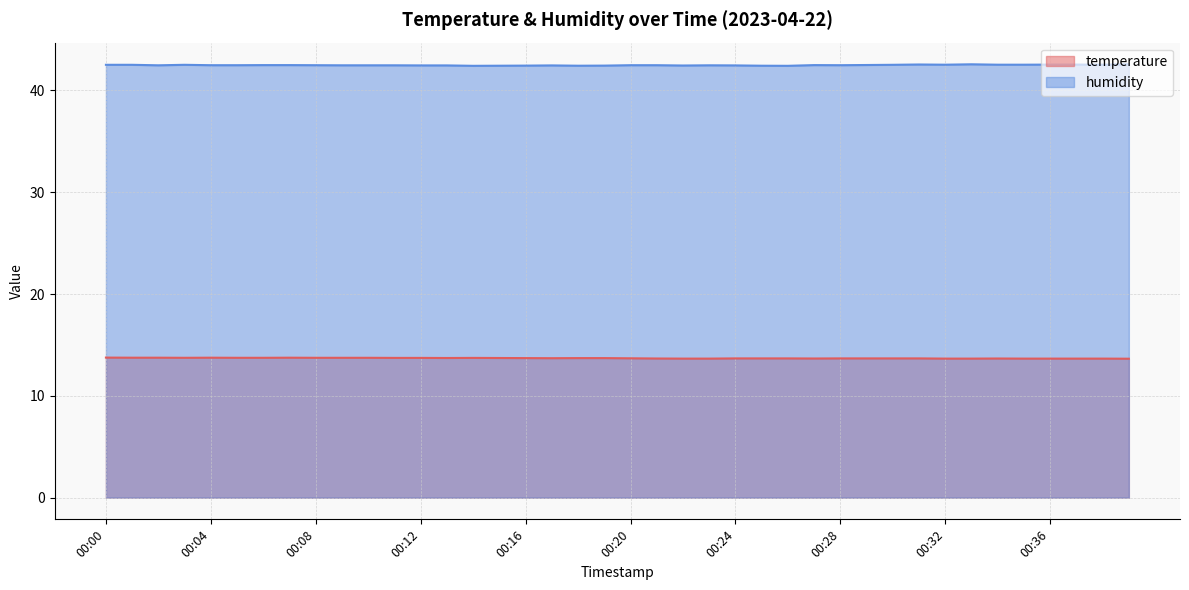

Count the humidity values in the range 42 to 43.

40